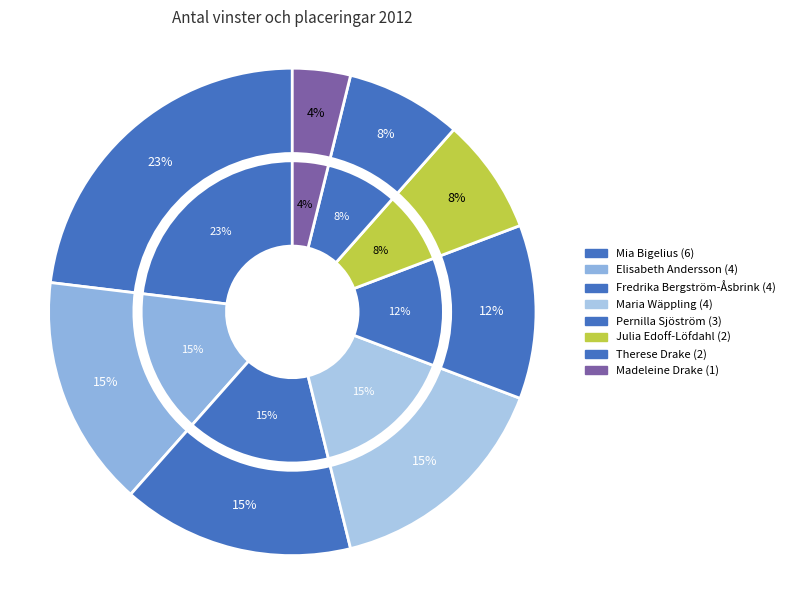

To the nearest percent, what portion does Therese Drake represent?

8%